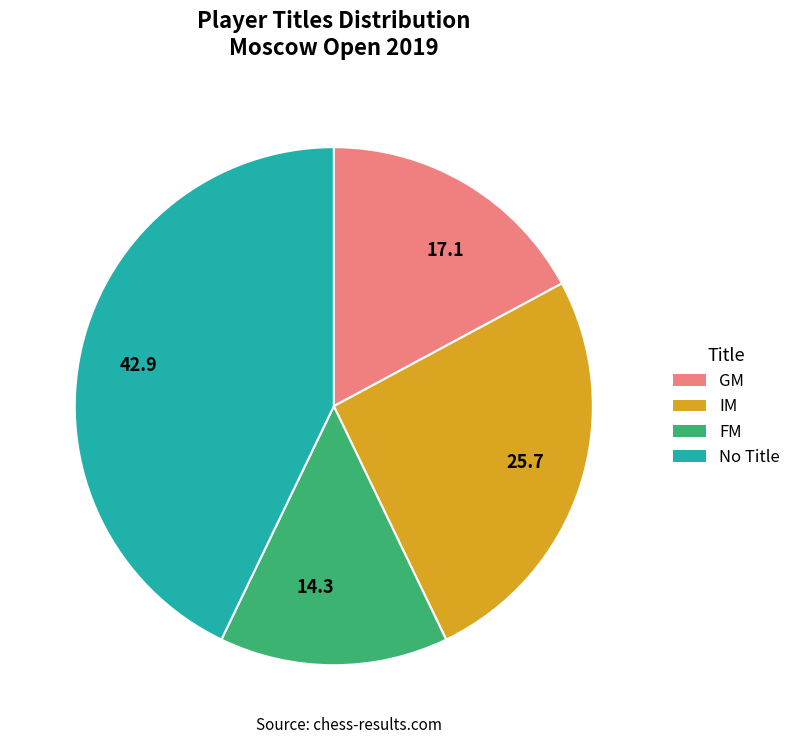

Does IM account for over 50% of the chart?

No